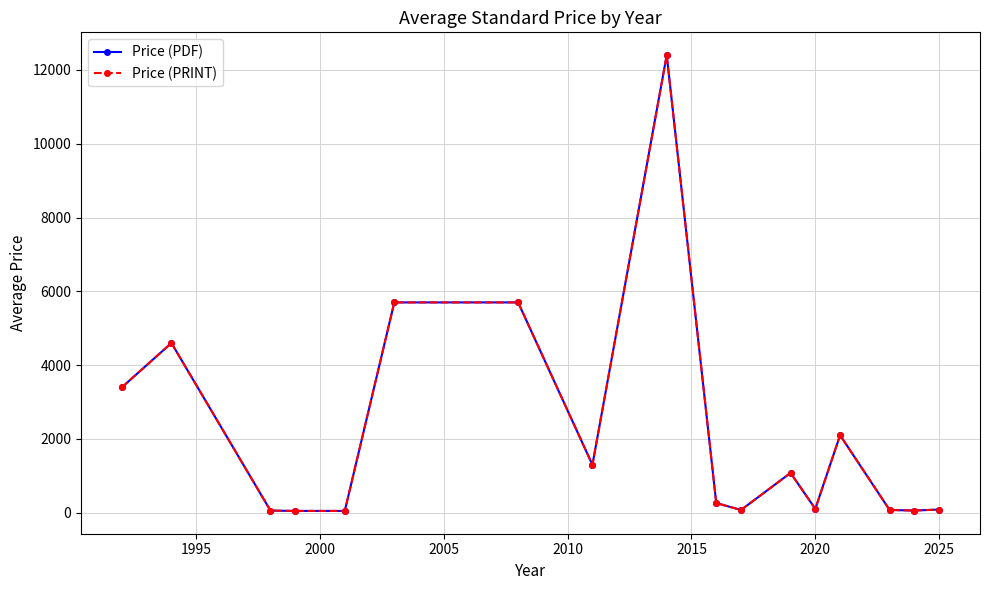

Is this an area chart (filled region under the line)?

No